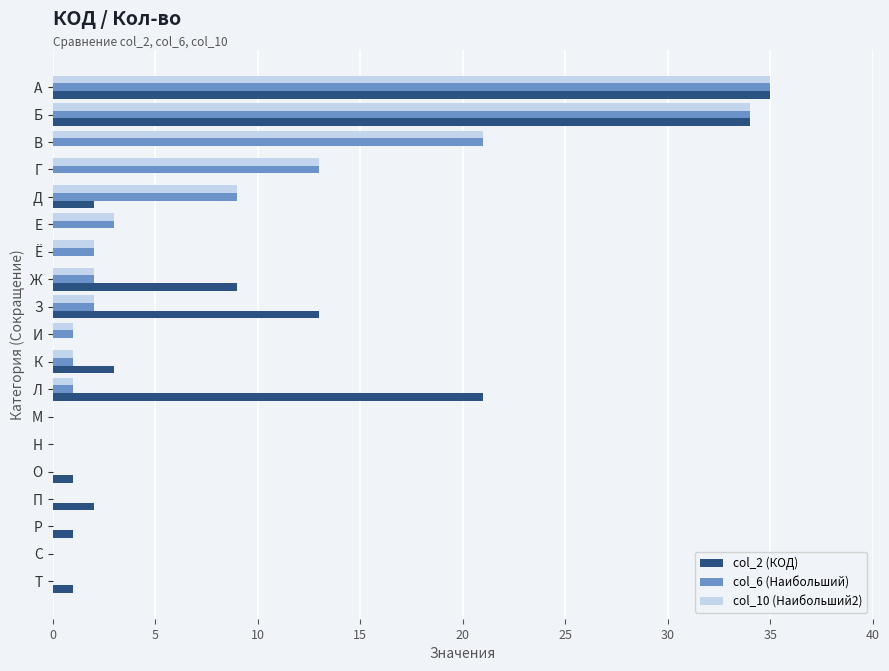

What is the sum of all col_6 (Наибольший) values?

124